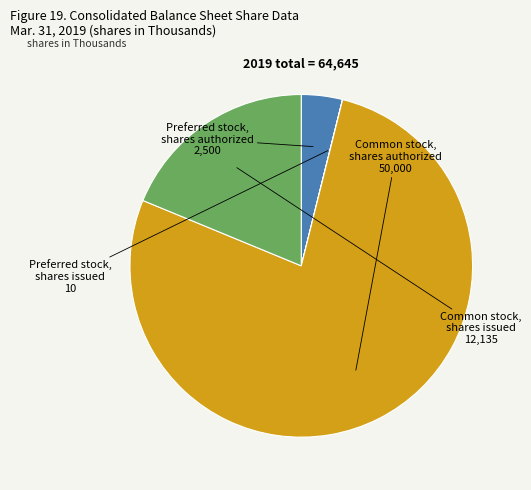

Is there a majority slice in this chart?

Yes